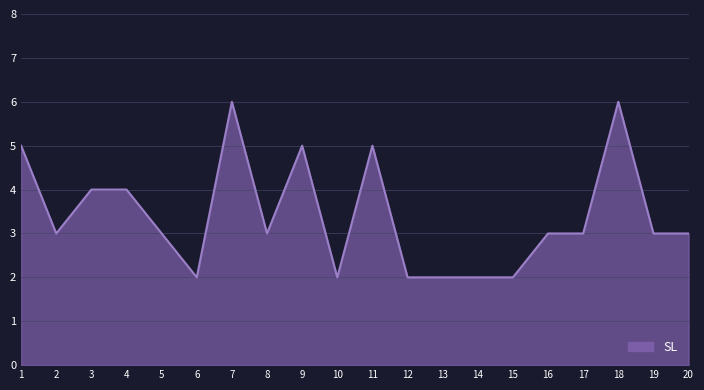

Reading left to right, transcribe all the data shown in this chart.

5	3	4	4	3	2	6	3	5	2	5	2	2	2	2	3	3	6	3	3